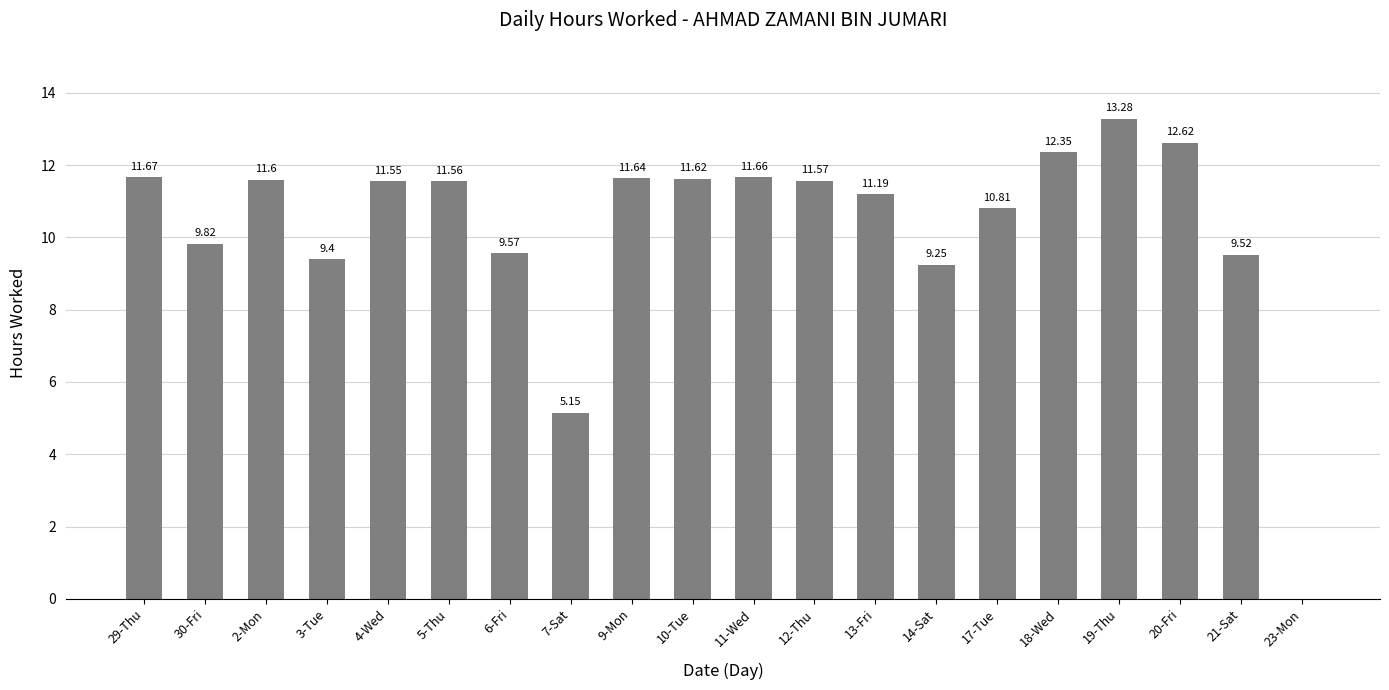

Between 2-Mon and 18-Wed, which is larger?

18-Wed